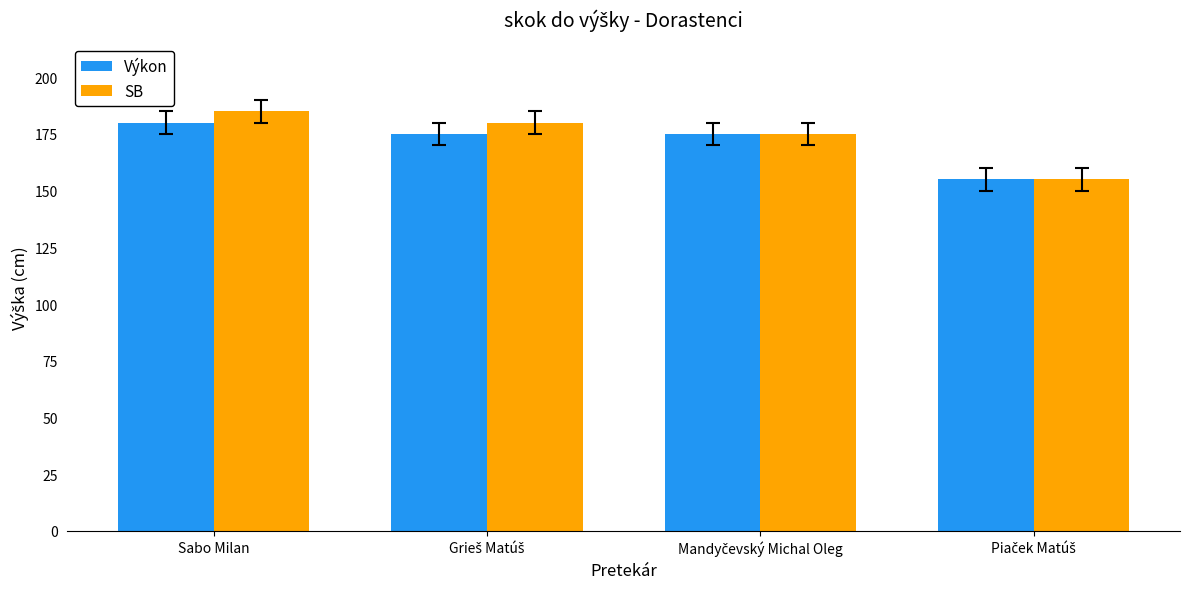

Reading left to right, transcribe all the data shown in this chart.

Výkon: 180	175	175	155
SB: 185	180	175	155